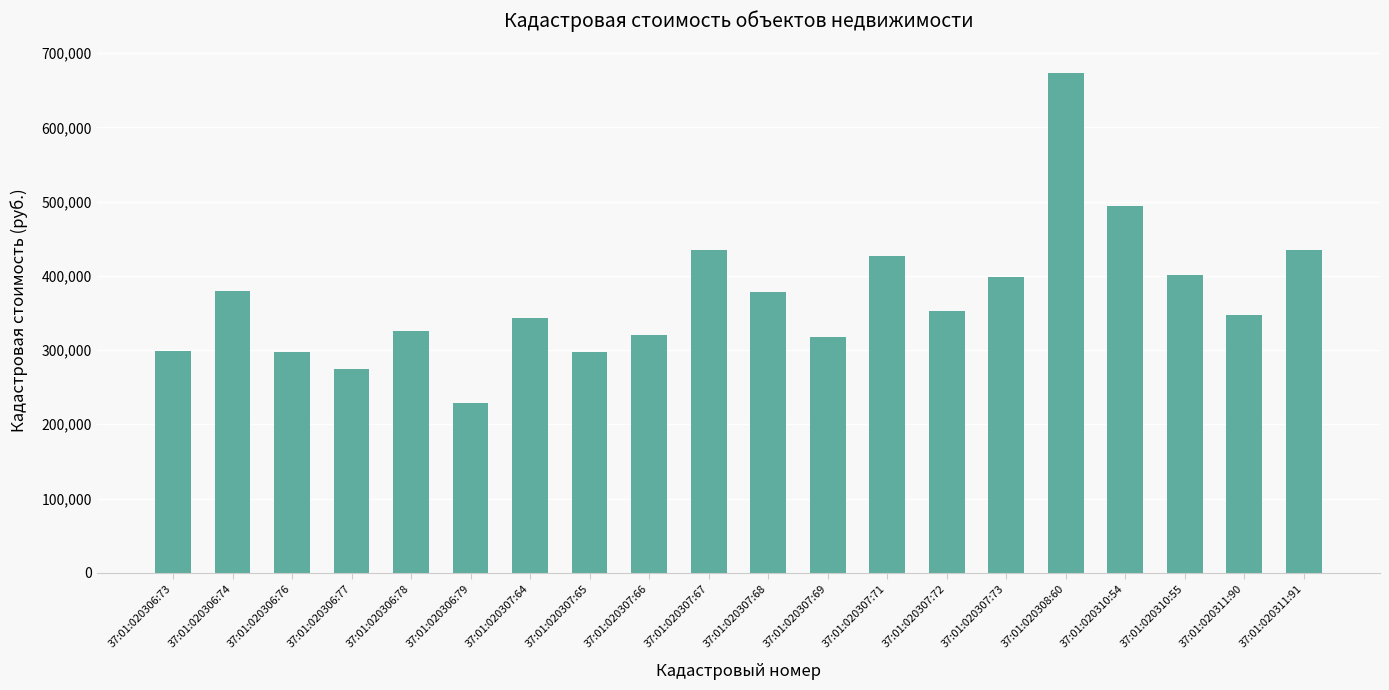

Which label corresponds to the smallest value in the chart?

37:01:020306:79